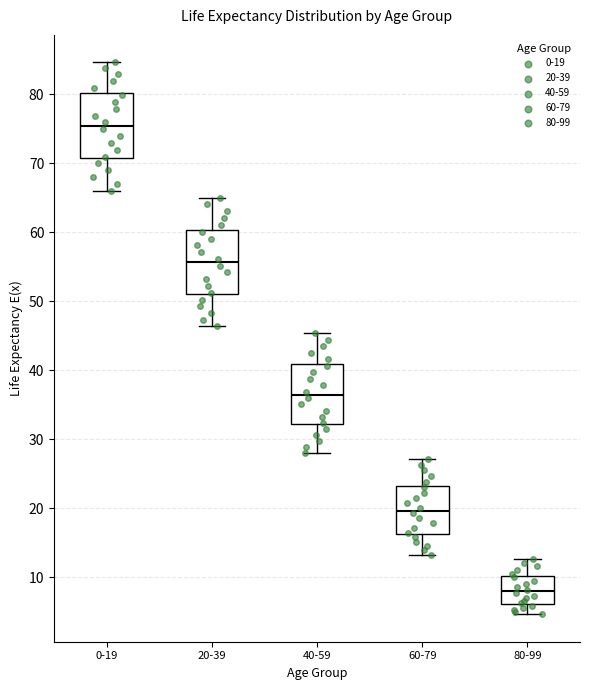

Which box's median line is the lowest?

80-99